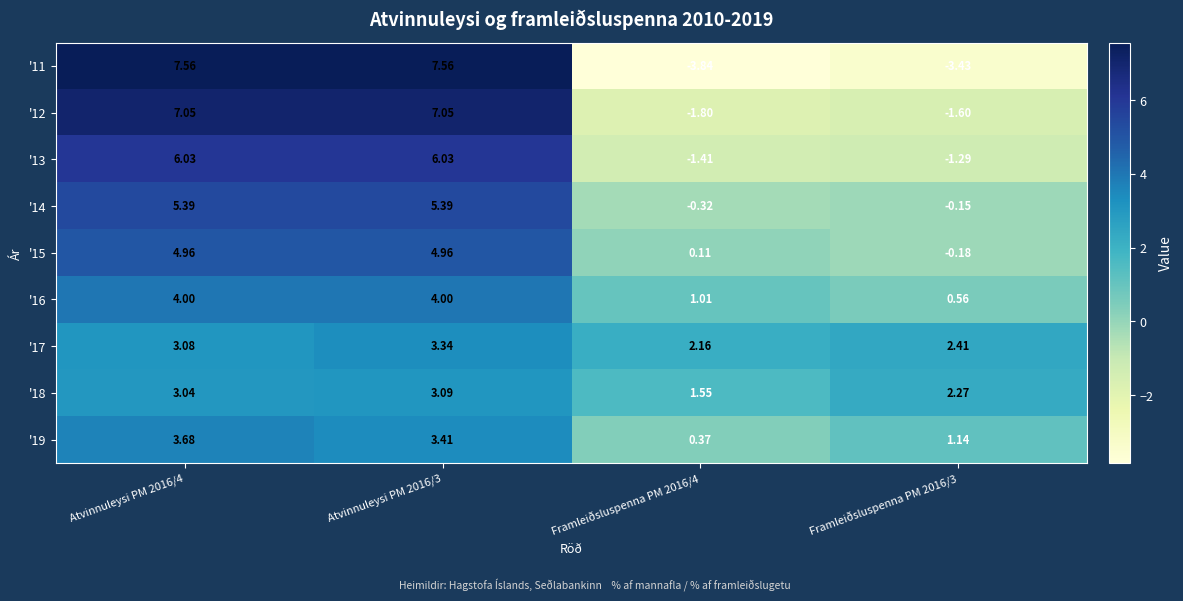

Is the value of '17 at Atvinnuleysi PM 2016/3 greater than the value of '12 at Framleiðsluspenna PM 2016/3?

Yes